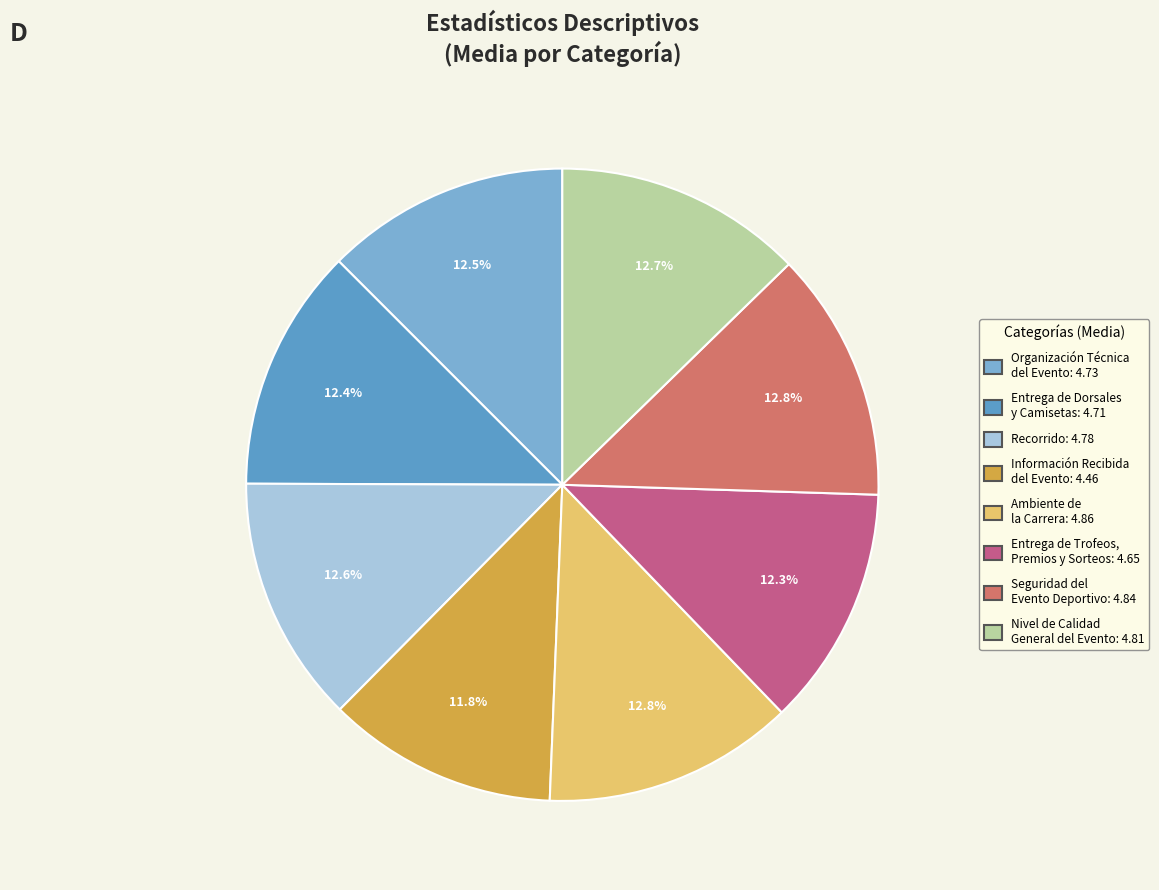

How many slices are in this pie chart?

8